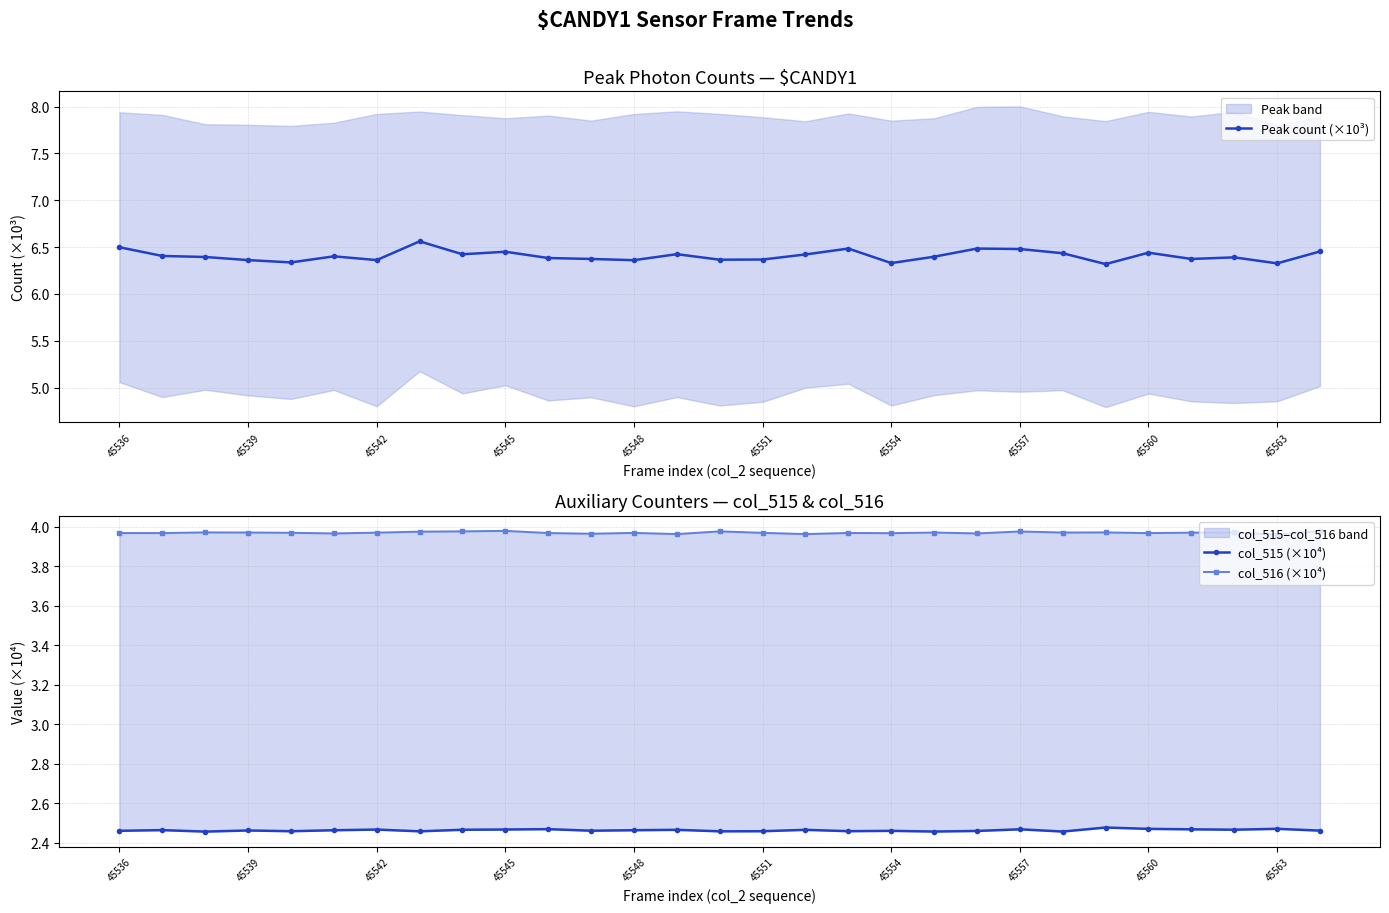

True or false: col_516 (×10⁴) and Peak count (×10³) cross at least once.

False